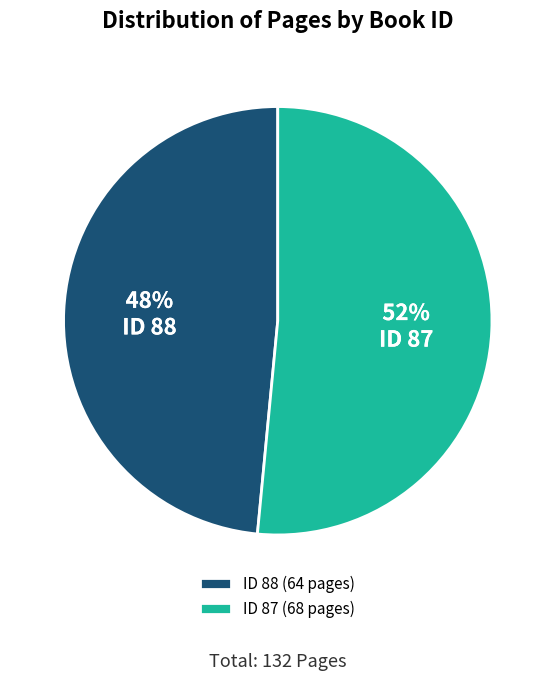

Which slice is the smallest?

ID 88 (64 pages)